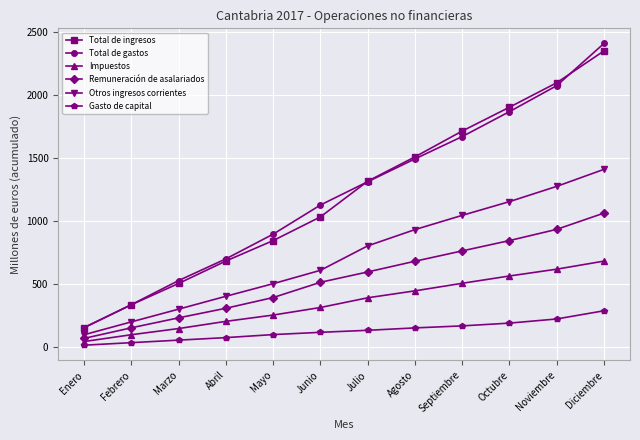

What is the difference between the maximum and minimum values in the Total de ingresos series?

2195